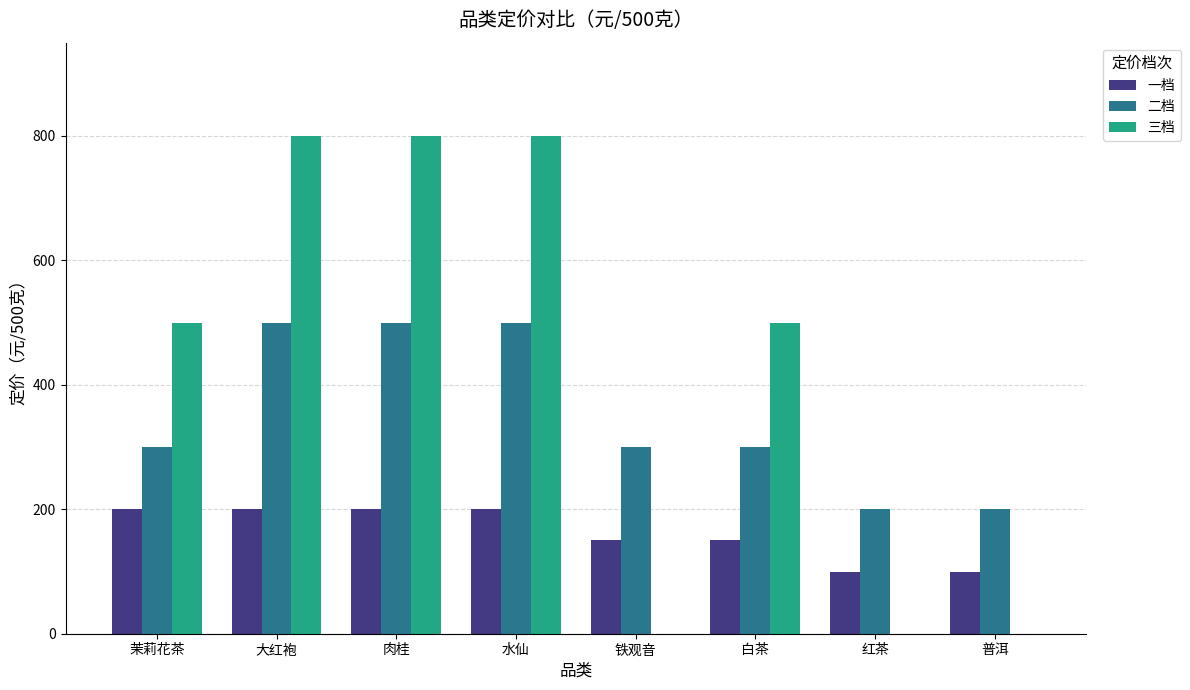

What is the average value of the 二档 series?

350